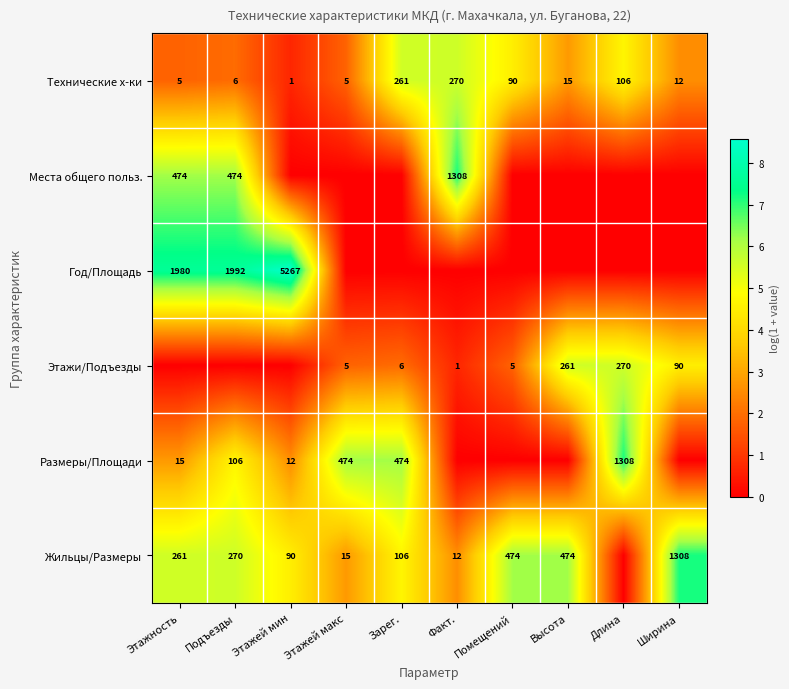

The Жильцы/Размеры series shows 1908 at Ширина. True or false?

False